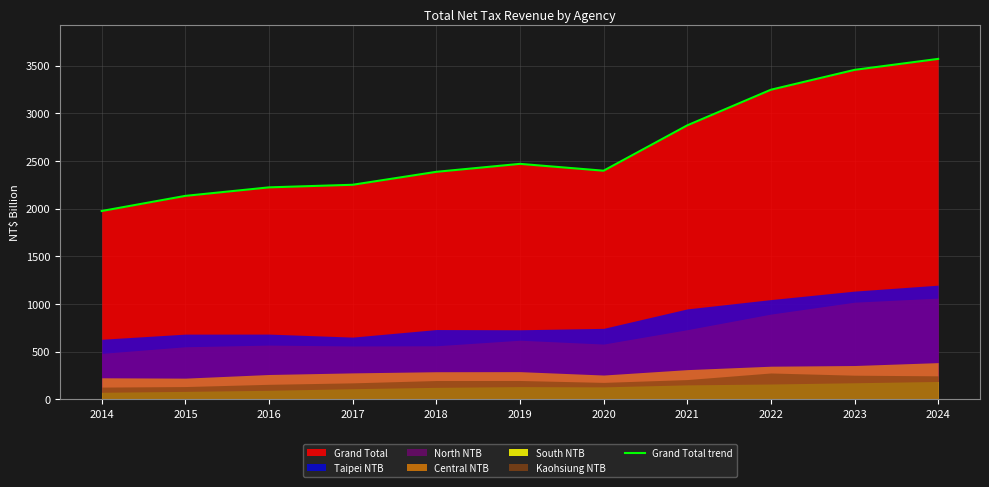

What is the ratio of the value at 2022 to the value at 2024?

0.9